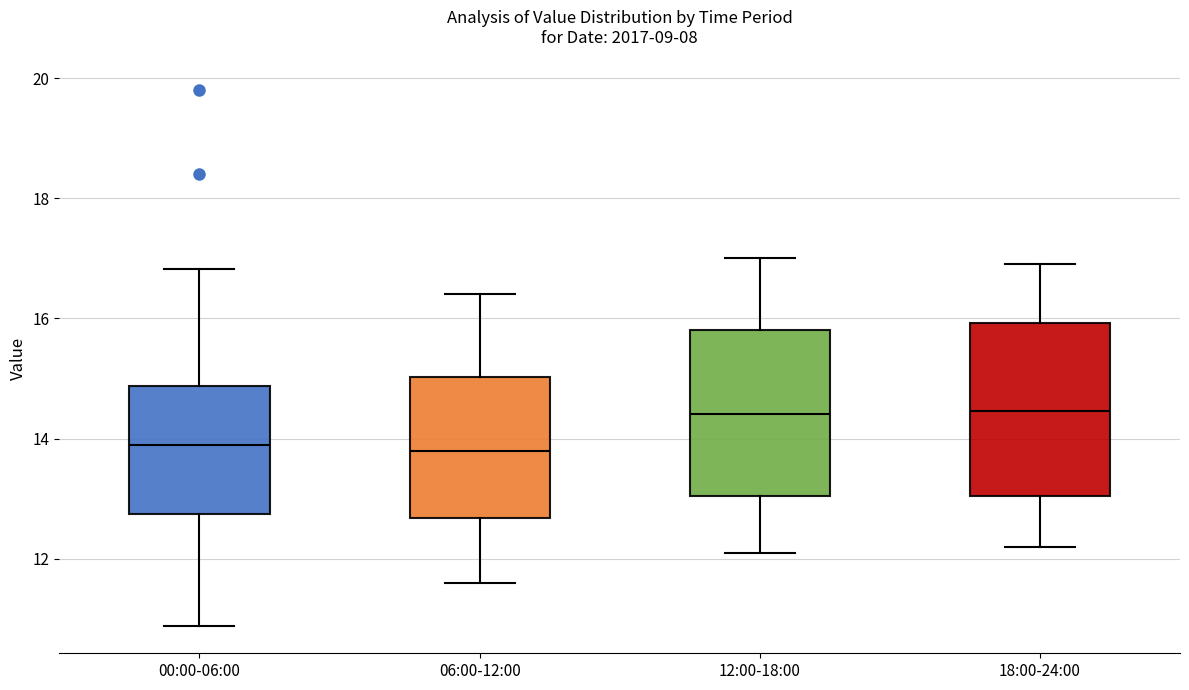

Where does the upper whisker of the box for 12:00-18:00 end on the y-axis? The values are not printed on the chart, so give them approximately, as read against the axis.

17.0